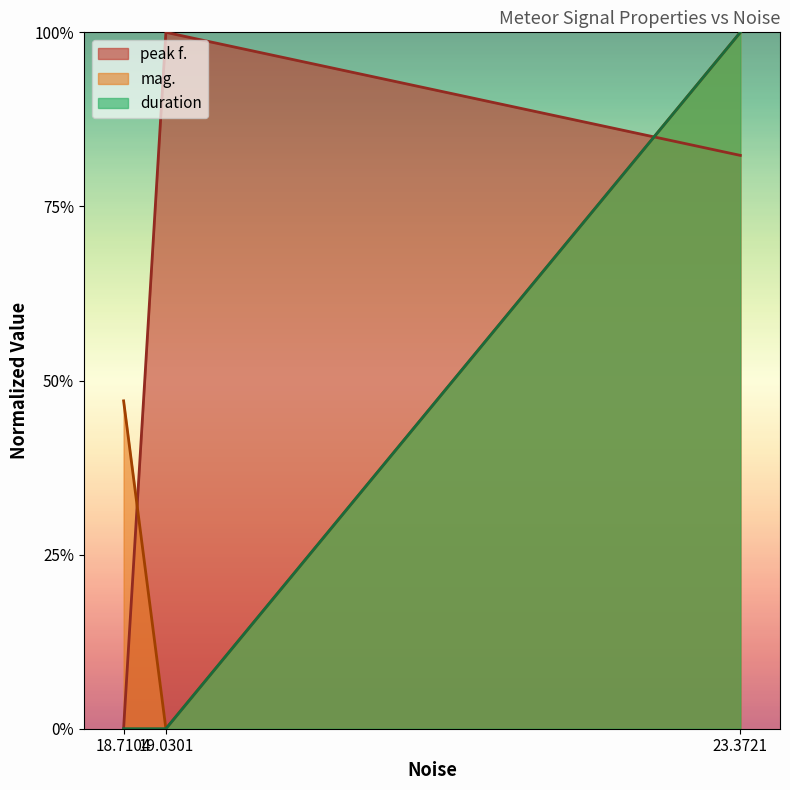

Does the chart display data point markers on the line(s)?

No